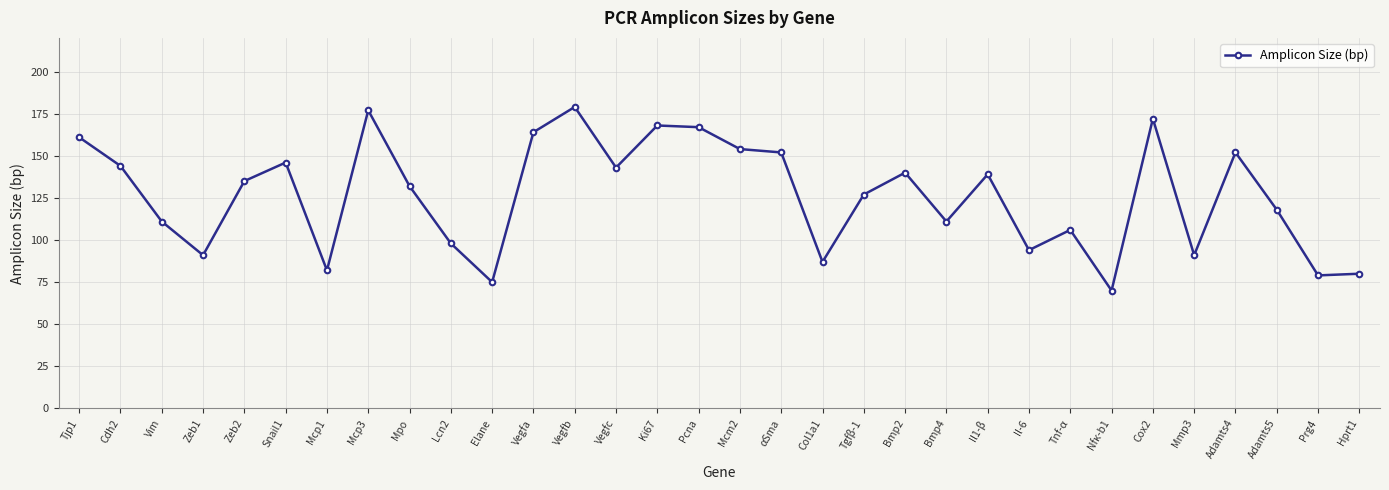

What is the difference between the values at Cdh2 and Elane?

69